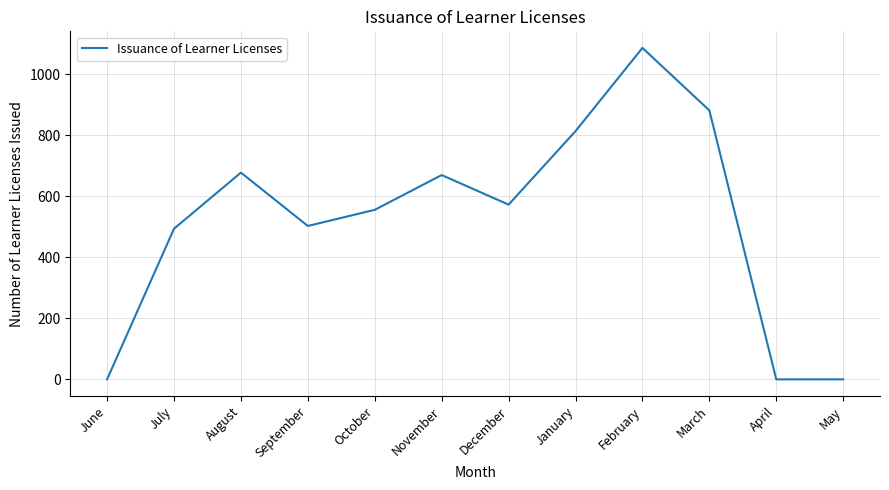

Does the chart have visible grid lines?

Yes